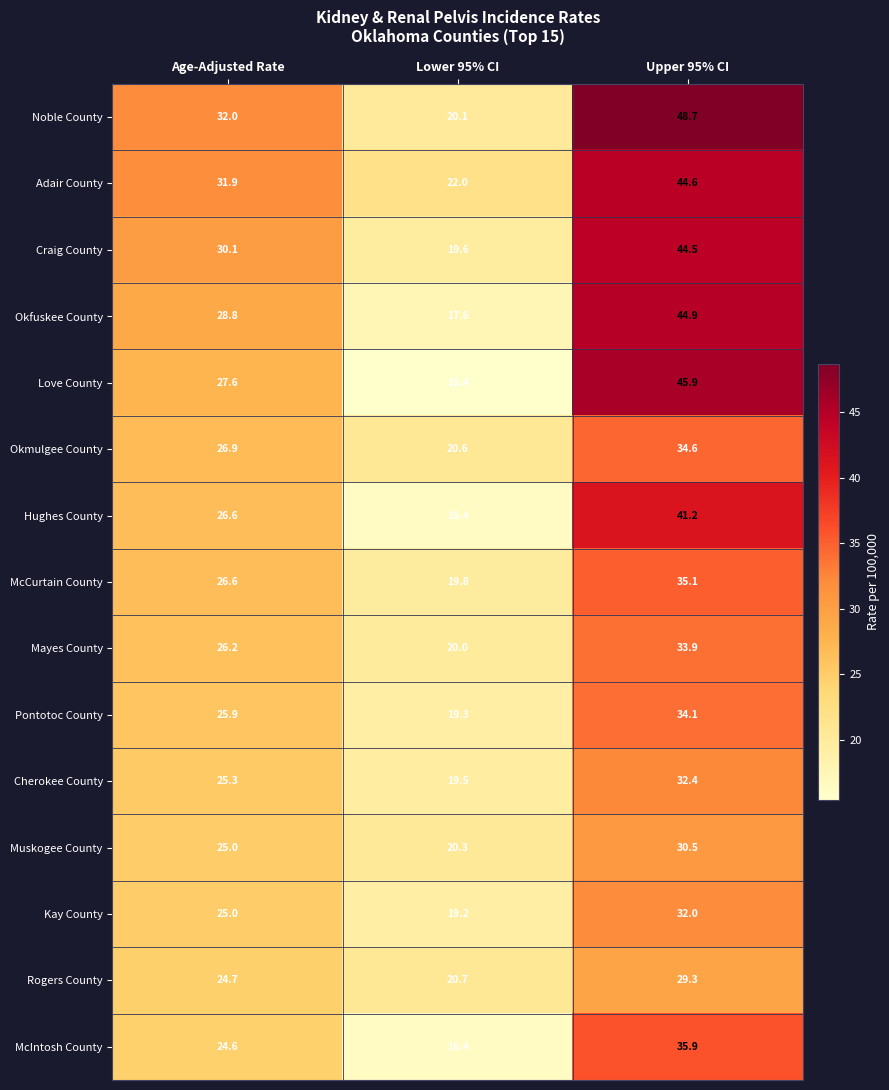

How many data points does each series have?

3